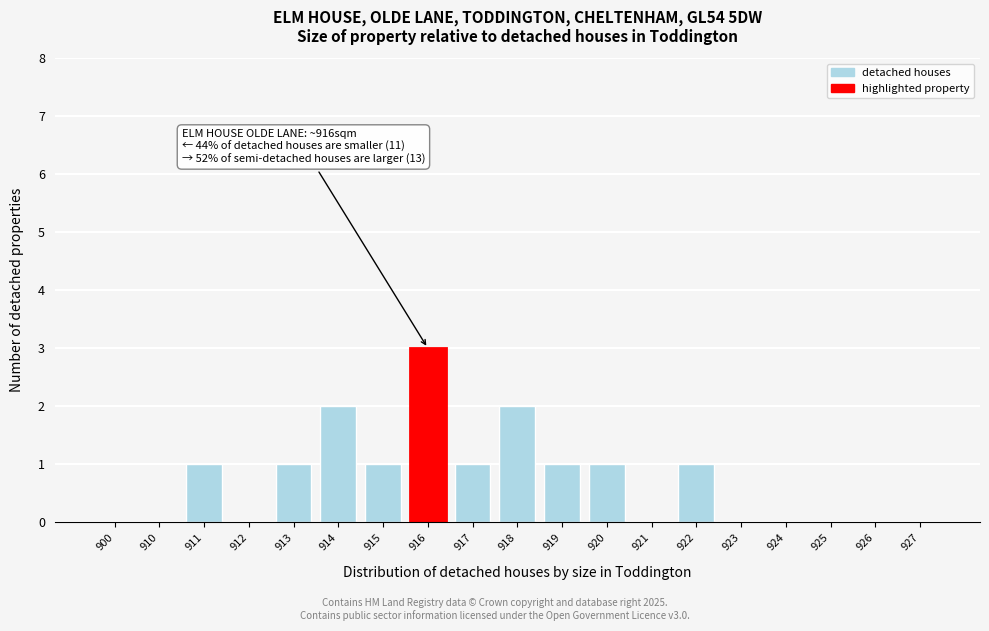

Reading left to right, what are all the values shown in this chart?

900=0	910=0	911=1	912=0	913=1	914=2	915=1	916=3	917=1	918=2	919=1	920=1	921=0	922=1	923=0	924=0	925=0	926=0	927=0